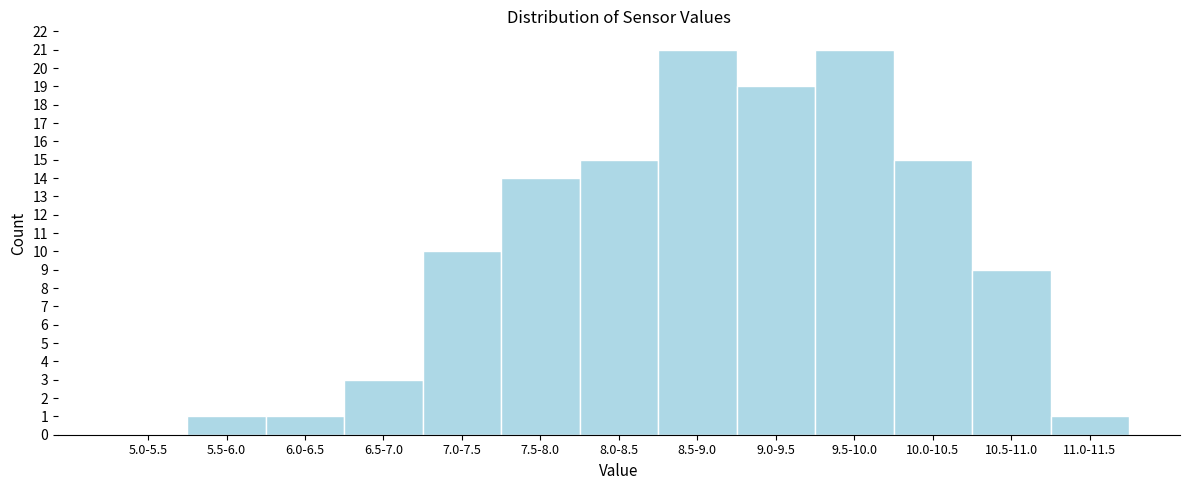

Reading left to right, extract all data points from this chart.

5.0-5.5=0	5.5-6.0=1	6.0-6.5=1	6.5-7.0=3	7.0-7.5=10	7.5-8.0=14	8.0-8.5=15	8.5-9.0=21	9.0-9.5=19	9.5-10.0=21	10.0-10.5=15	10.5-11.0=9	11.0-11.5=1